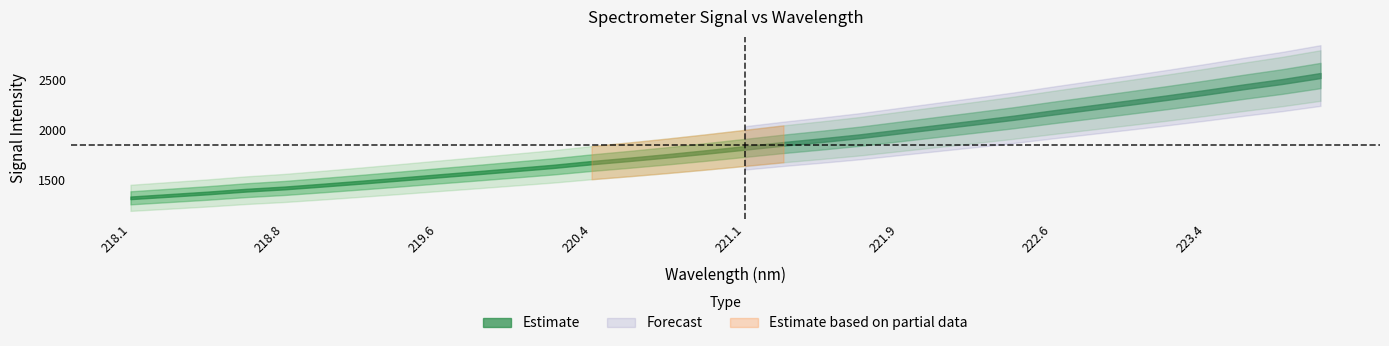

Reading left to right, what are all the values shown in this chart?

x: 218.1	218.3	218.4	218.6	218.8	219.0	219.2	219.4	219.6	219.8	220.0	220.2	220.4	220.5	220.7	220.9	221.1	221.3	221.5	221.7	221.9	222.1	222.3	222.5	222.6	222.8	223.0	223.2	223.4	223.6	223.8	224.0
y: 1316.7	1341.0	1365.6	1393.5	1416.0	1444.6	1474.5	1505.6	1537.7	1568.9	1601.1	1633.5	1671.1	1704.9	1741.1	1779.6	1820.1	1860.9	1898.1	1937.7	1984.1	2030.3	2076.4	2123.8	2175.5	2225.4	2275.5	2326.4	2379.6	2435.5	2488.3	2548.8